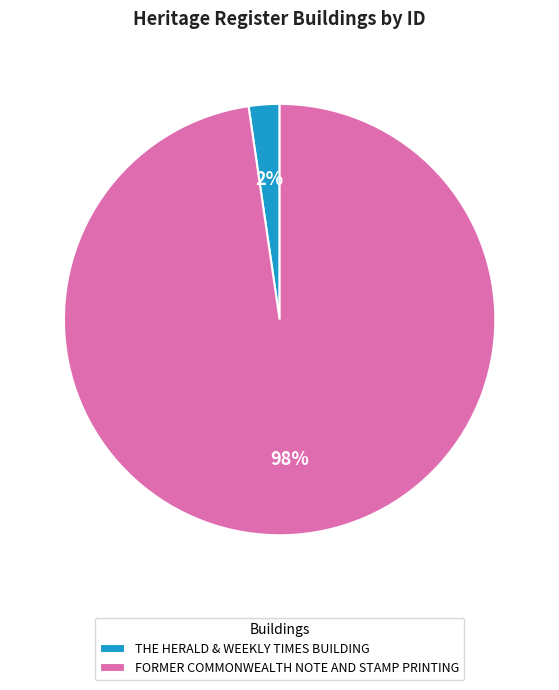

Between THE HERALD & WEEKLY TIMES BUILDING and FORMER COMMONWEALTH NOTE AND STAMP PRINTING, which is larger?

FORMER COMMONWEALTH NOTE AND STAMP PRINTING